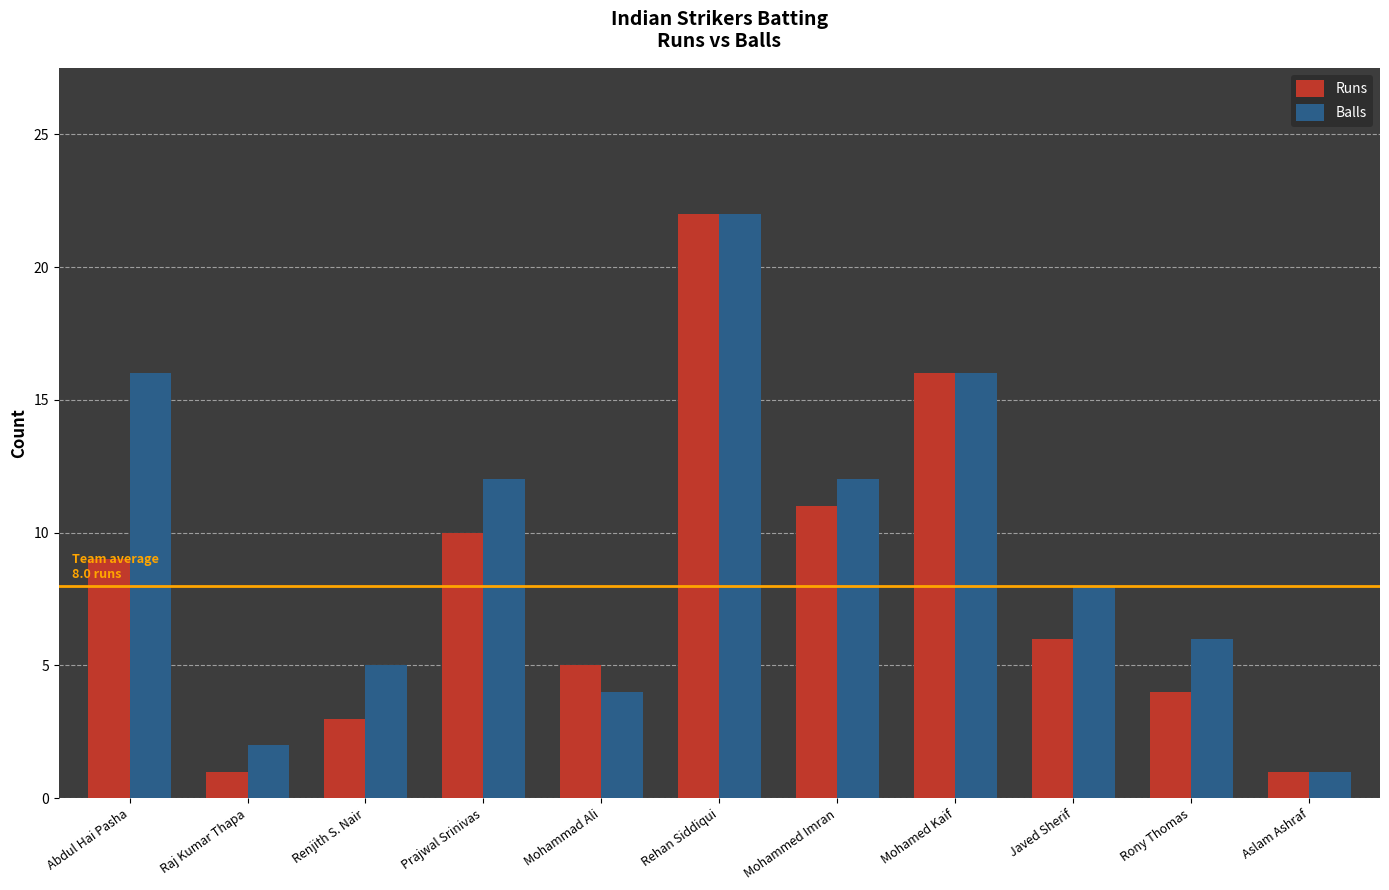

At which category is the sum across all series the highest?

Rehan Siddiqui